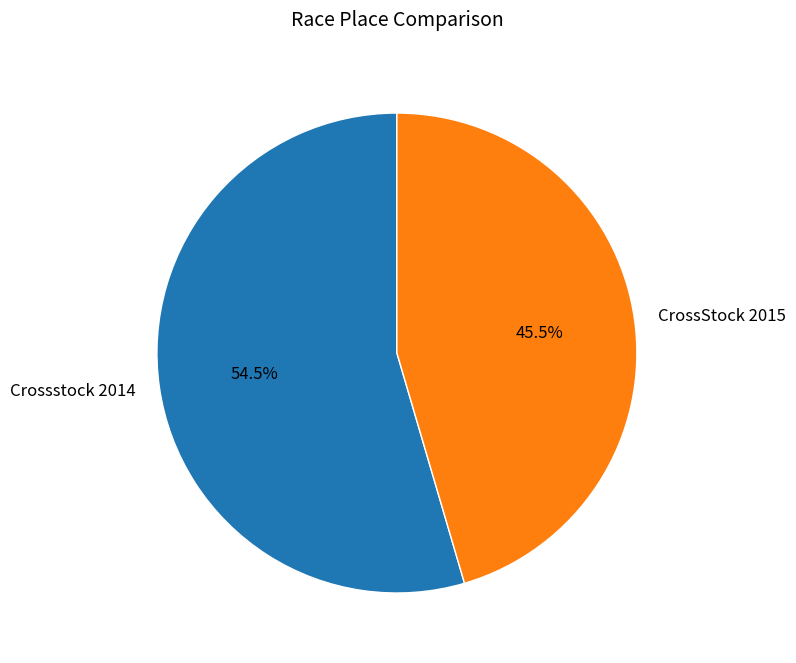

Is there a majority slice in this chart?

Yes